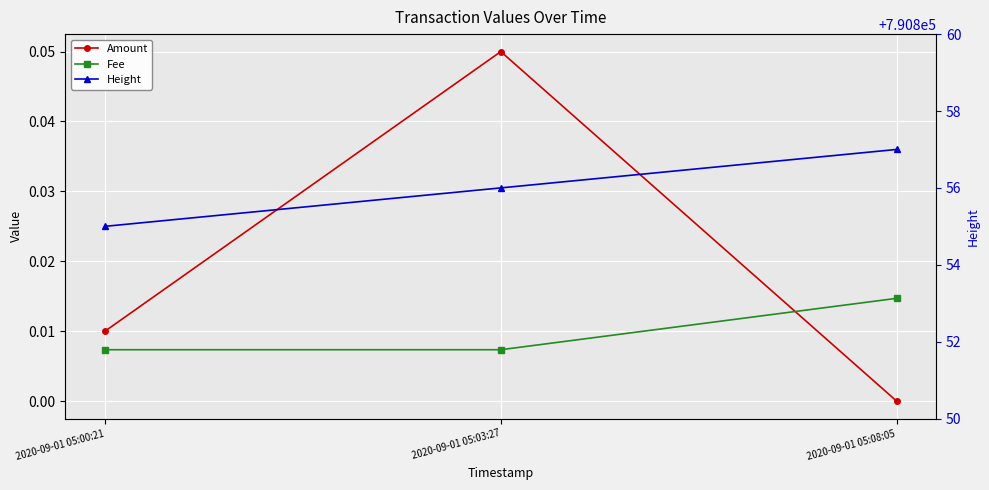

At how many categories does at least one series exceed 481176?

3